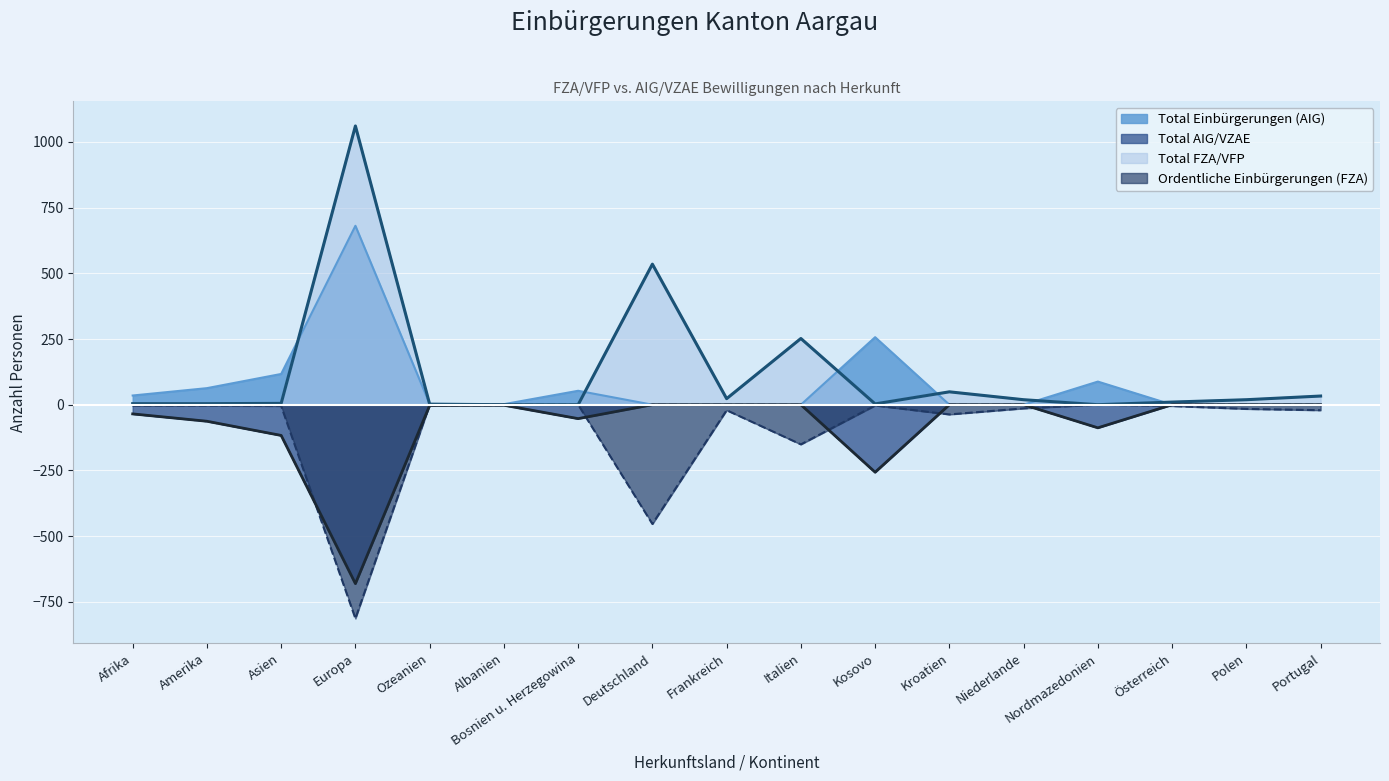

Does the chart display data point markers on the line(s)?

No